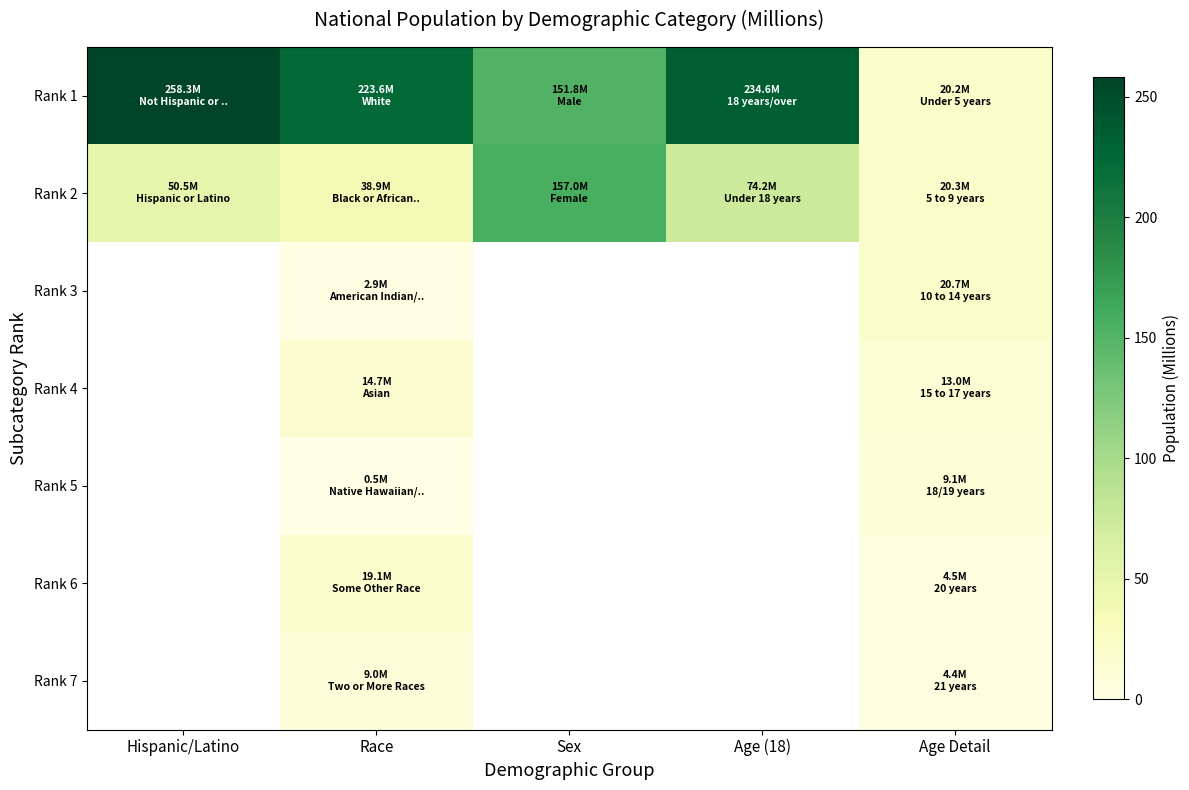

Which has a higher value, Hispanic/Latino or Age Detail?

Hispanic/Latino